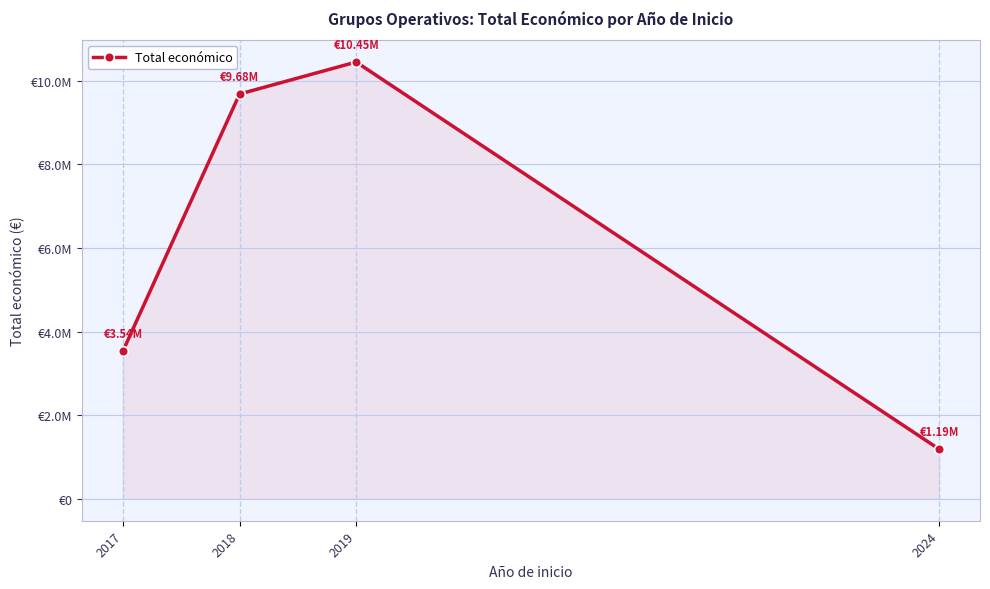

True or false: the data shows 5192353 at 2018.

False